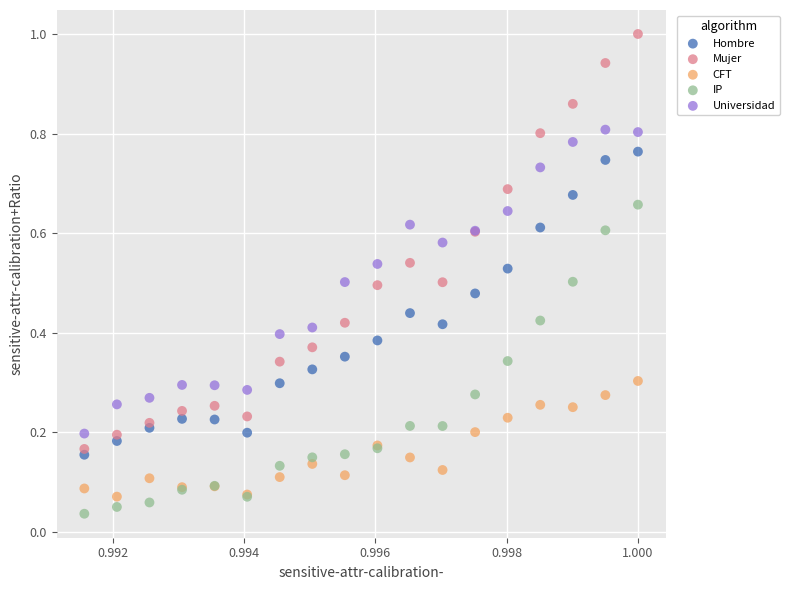

Which series has the largest Y range (max minus min)?

Mujer